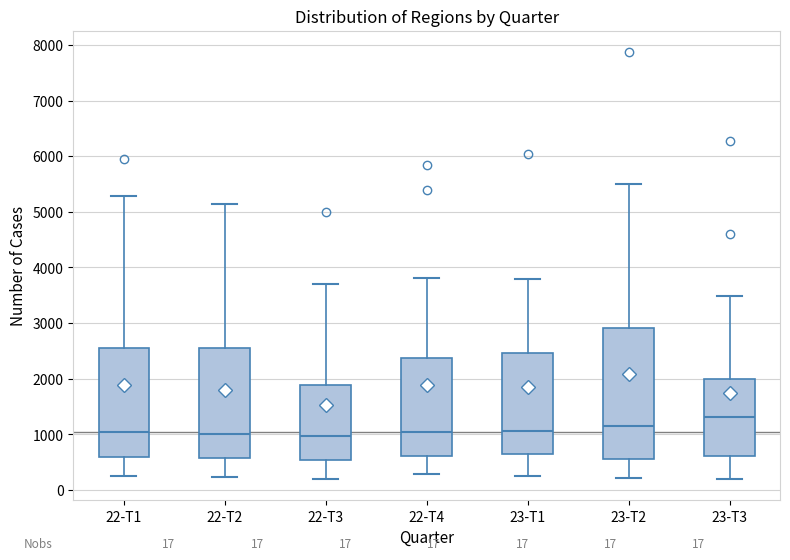

Which box is the tallest, from its lower edge to its upper edge?

23-T2